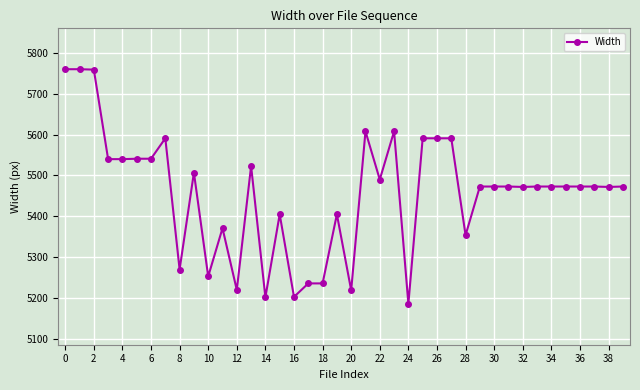

How many categories are shown in the chart?

40